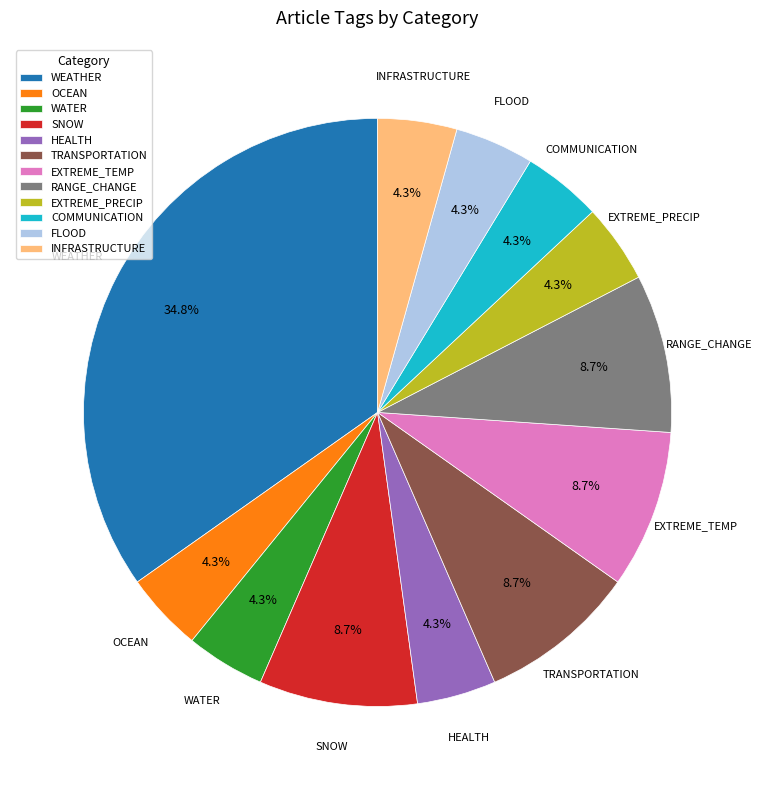

Between FLOOD and TRANSPORTATION, which is larger?

TRANSPORTATION